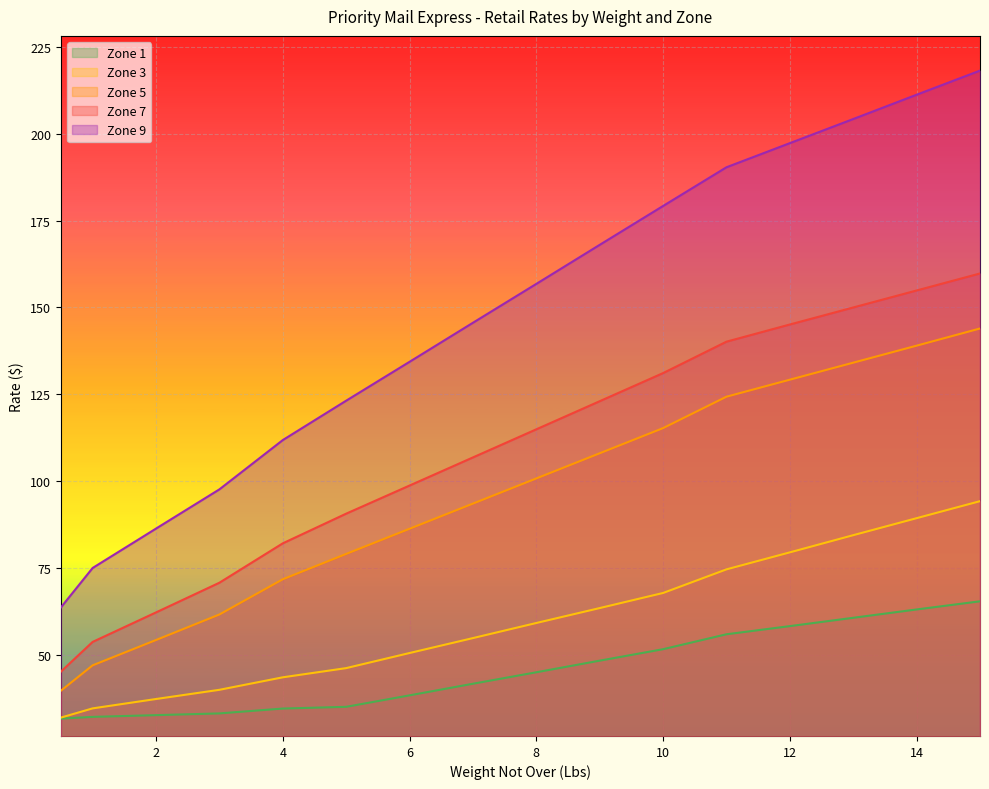

The value of Zone 9 at 13 is 204.3. True or false?

True